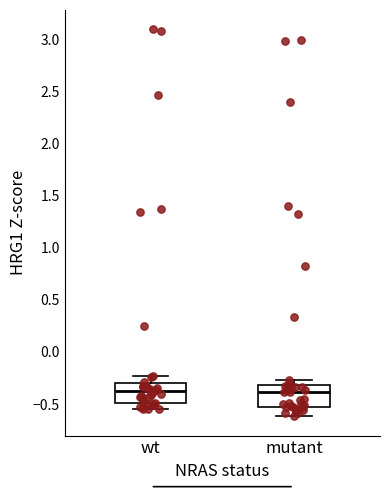

Reading left to right, read every box against the y-axis: the position of its median line, the range the box covers, and the ends of its whiskers. The values are not printed on the chart, so give them approximately, as read against the axis.

wt: median -0.40, box -0.50 to -0.30, whiskers -0.55 to -0.25
mutant: median -0.40, box -0.50 to -0.30, whiskers -0.60 to -0.25